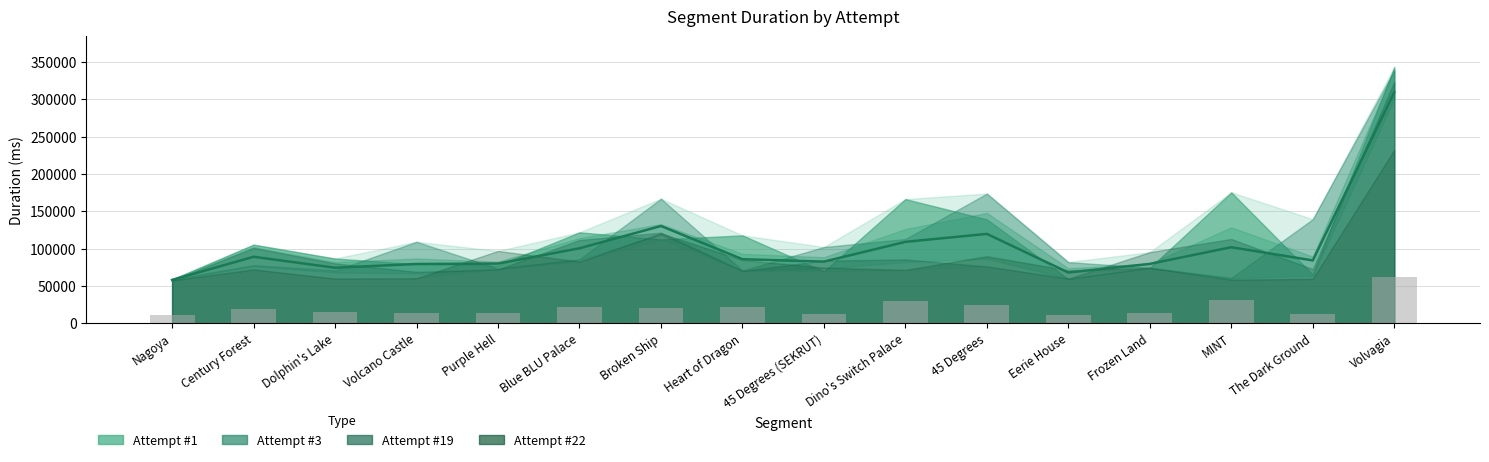

True or false: Mean has a value of 179716.4 at Blue BLU Palace.

False